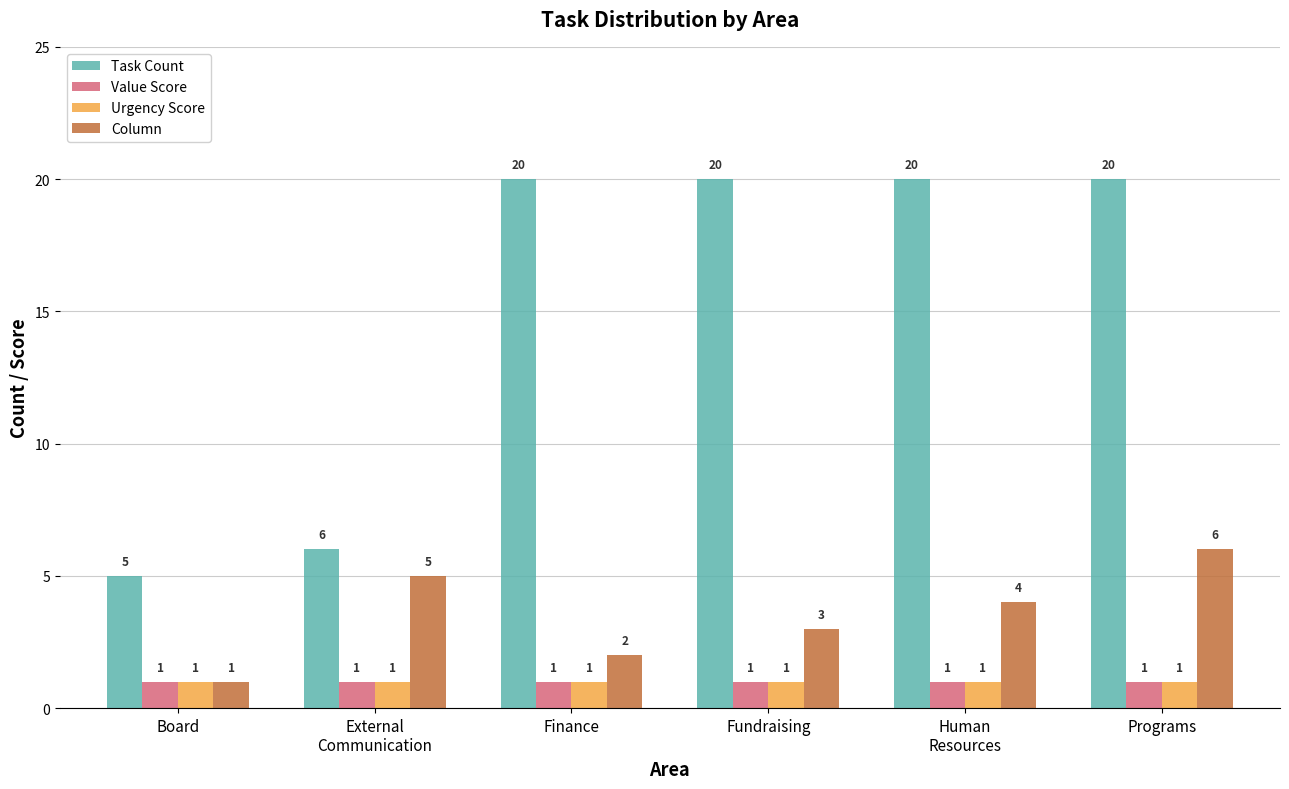

True or false: Urgency Score has a value of 1 at Finance.

True